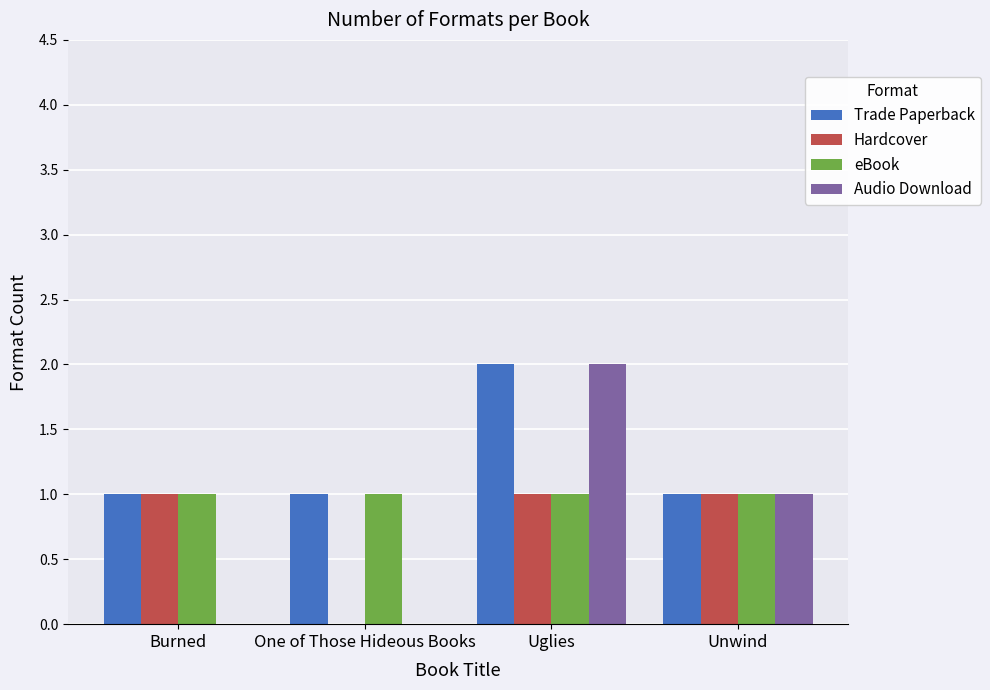

How many groups of bars are there?

4